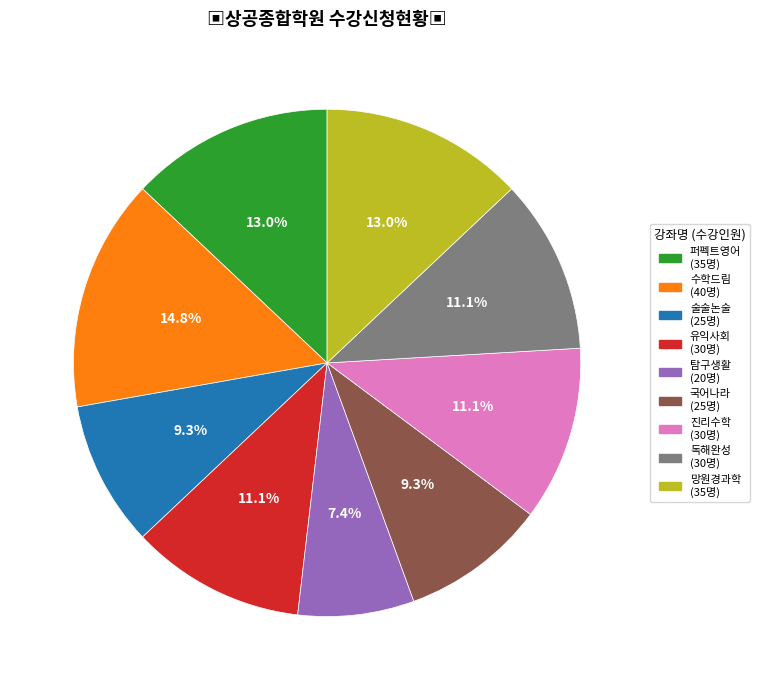

Which has a higher value, 유익사회 or 탐구생활?

유익사회